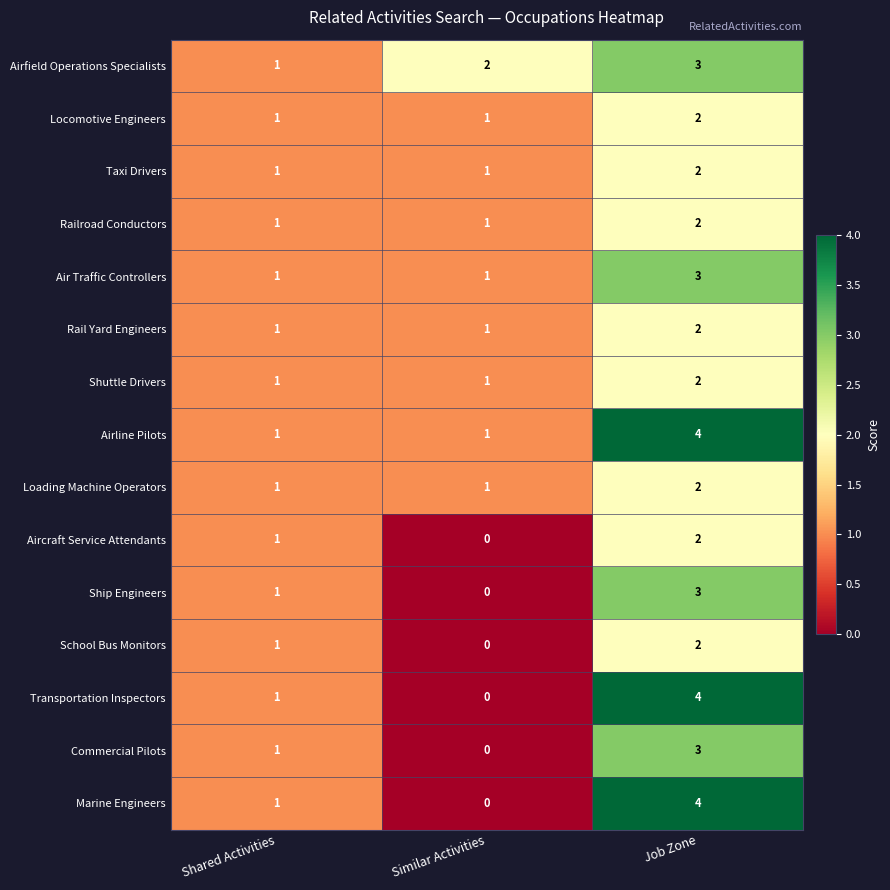

At which category is the sum across all series the highest?

Job Zone